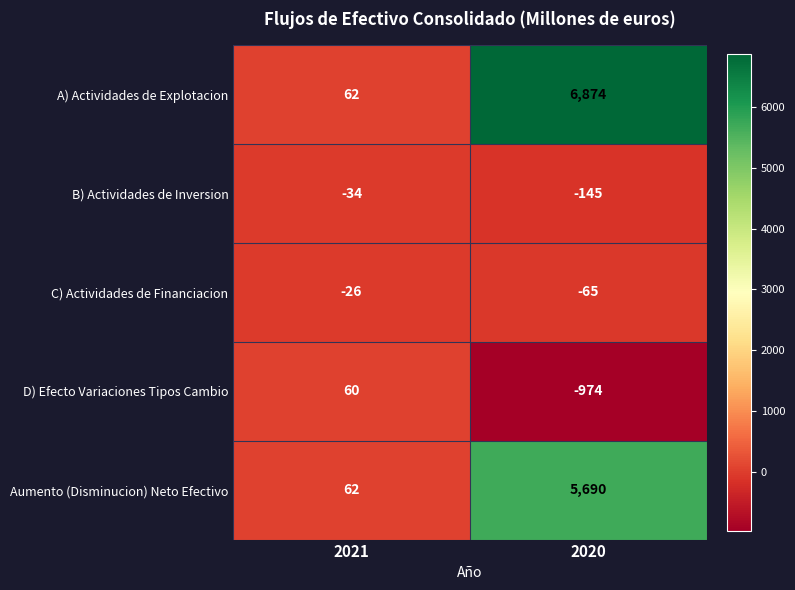

Reading right to left, list all the values displayed in this chart.

A) Actividades de Explotacion: 2020=6874	2021=62
B) Actividades de Inversion: 2020=-145	2021=-34
C) Actividades de Financiacion: 2020=-65	2021=-26
D) Efecto Variaciones Tipos Cambio: 2020=-974	2021=60
Aumento (Disminucion) Neto Efectivo: 2020=5690	2021=62